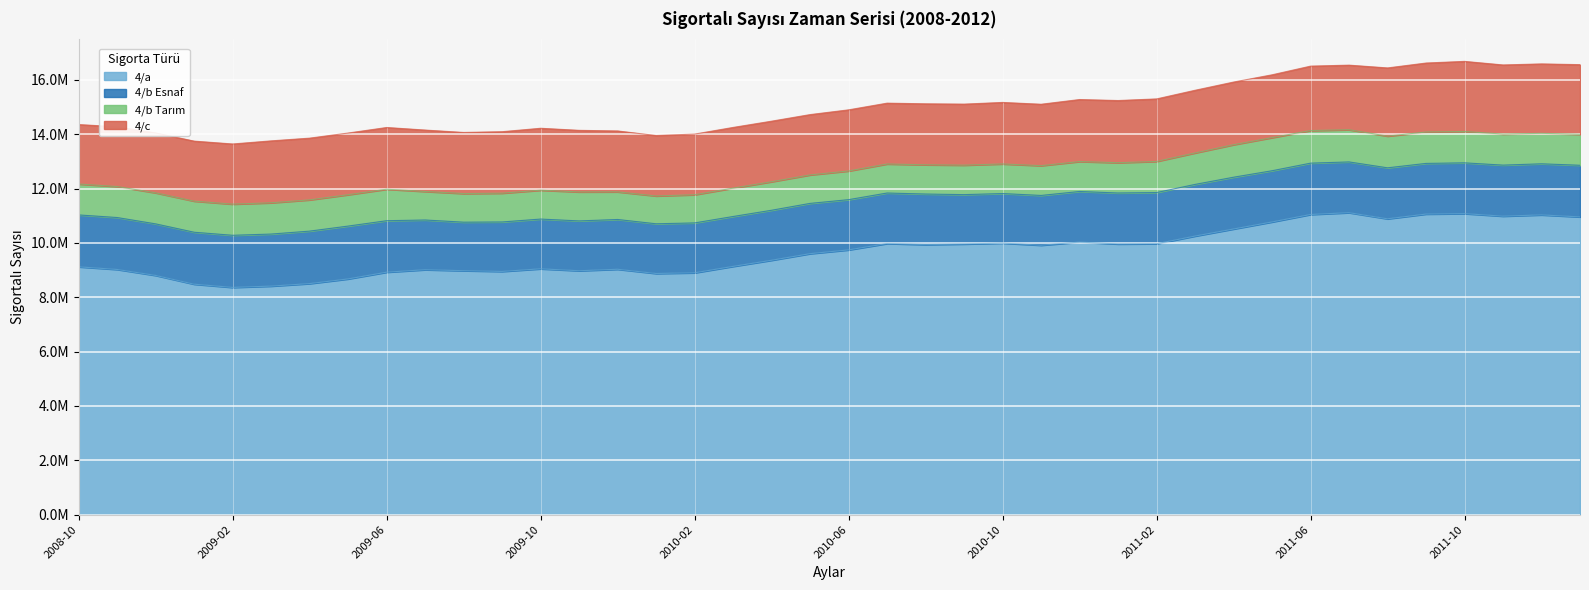

What is the label of the 23rd point from the left?

2010-08